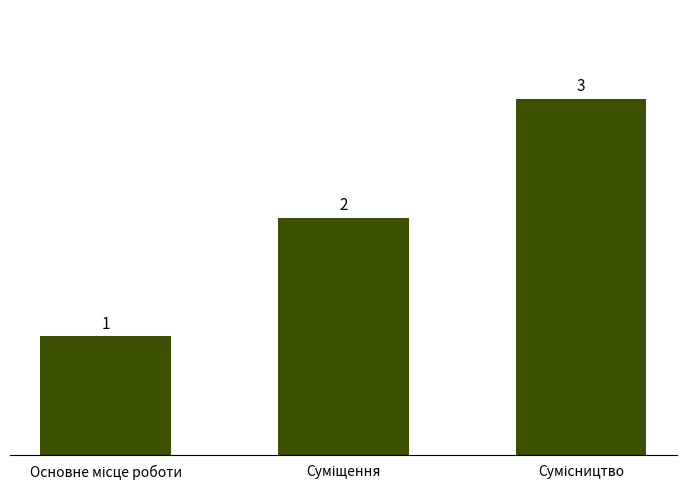

What is the sum of all values?

6